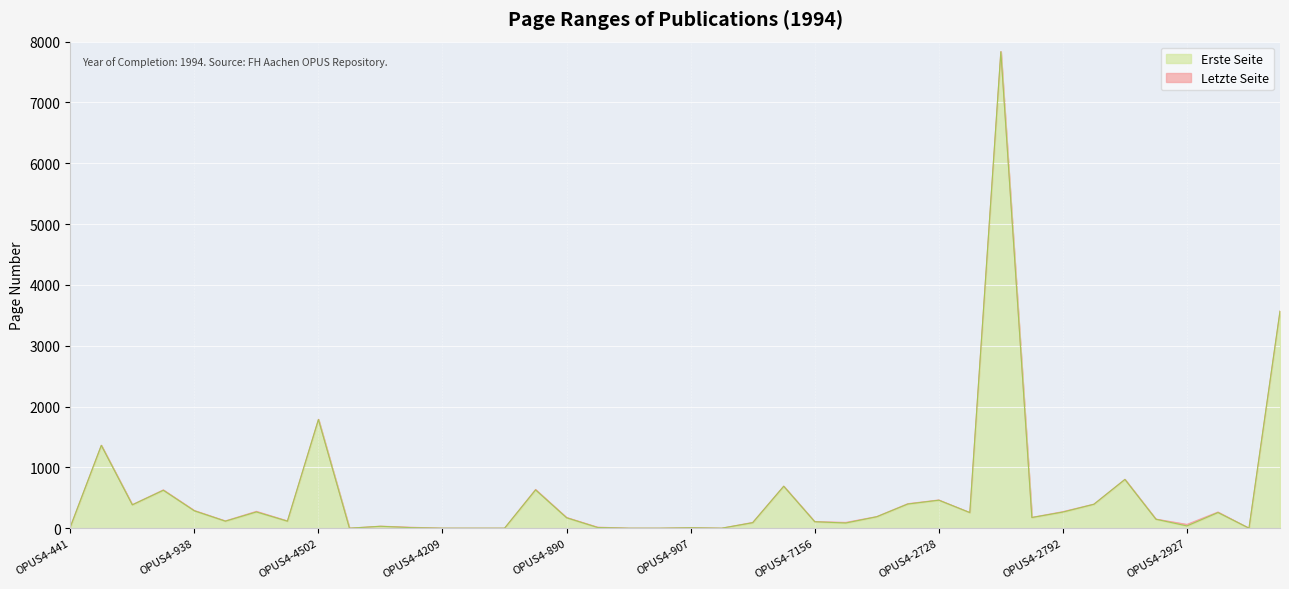

The value of Letzte Seite at OPUS4-873 is 324. True or false?

False